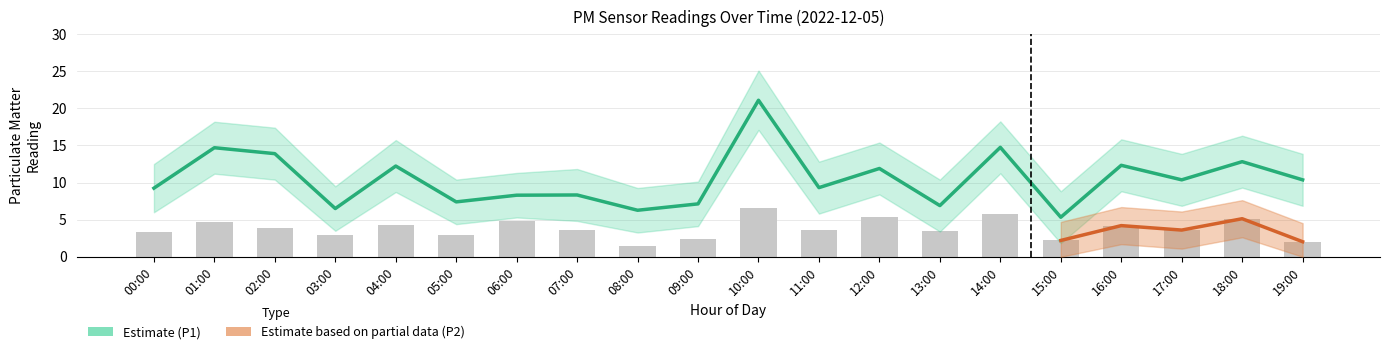

What is the value of the P1_lower bar at the 7th from the left?

5.3